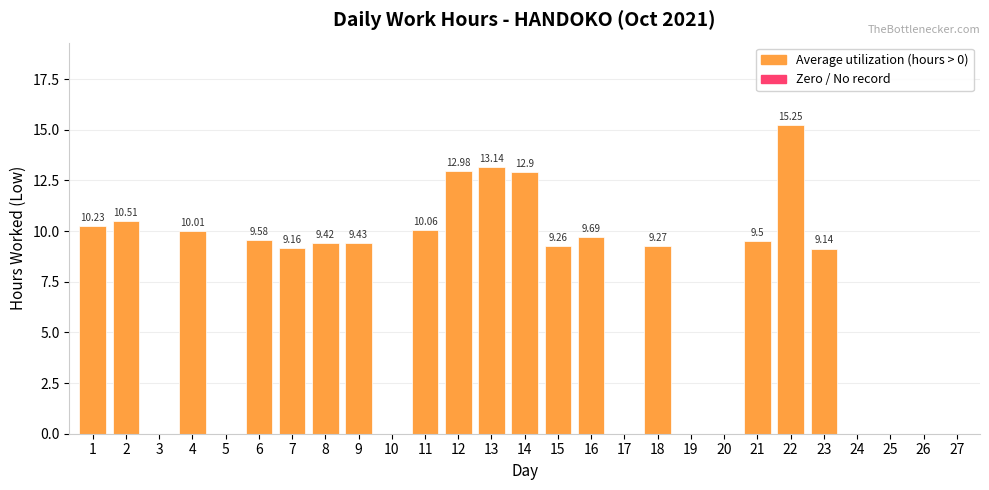

What is the sum of the values at 14 and 27?

12.9